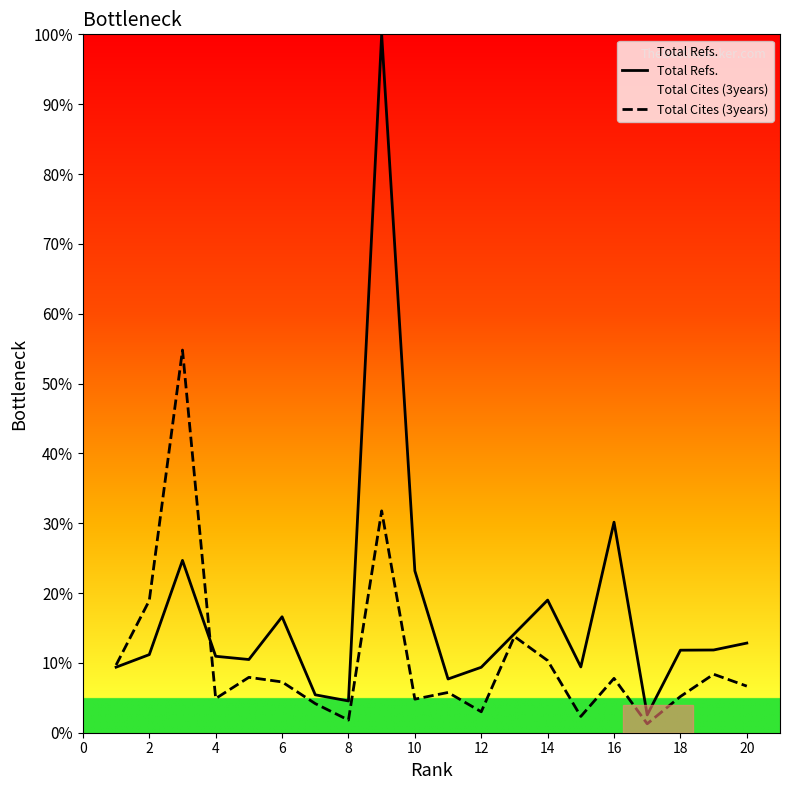

Is this an area chart (filled region under the line)?

No